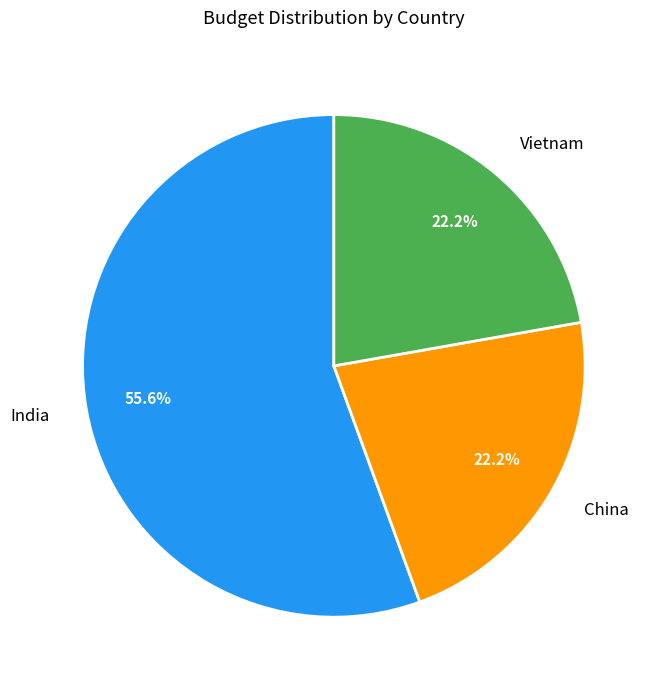

How many slices are in this pie chart?

3